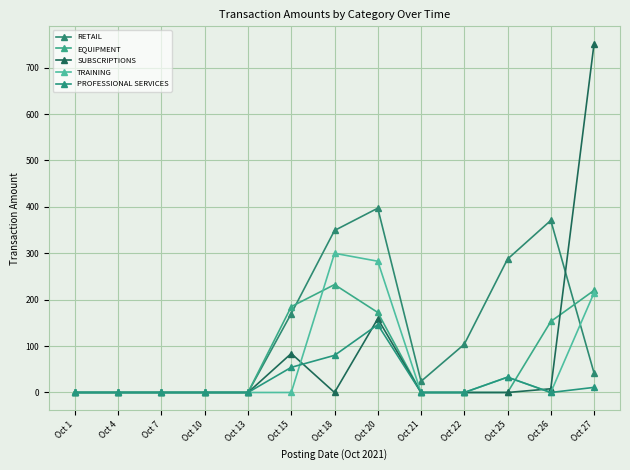

Reading left to right, list all the values displayed in this chart.

RETAIL: Oct 1=0.0	Oct 4=0.0	Oct 7=0.0	Oct 10=0.0	Oct 13=0.0	Oct 15=170.1	Oct 18=349.1	Oct 20=397.2	Oct 21=24.0	Oct 22=104.0	Oct 25=287.4	Oct 26=370.8	Oct 27=42.0
EQUIPMENT: Oct 1=0.0	Oct 4=0.0	Oct 7=0.0	Oct 10=0.0	Oct 13=0.0	Oct 15=185.0	Oct 18=232.5	Oct 20=172.4	Oct 21=0.0	Oct 22=0.0	Oct 25=0.0	Oct 26=153.0	Oct 27=220.0
SUBSCRIPTIONS: Oct 1=0.0	Oct 4=0.0	Oct 7=0.0	Oct 10=0.0	Oct 13=0.0	Oct 15=84.0	Oct 18=0.0	Oct 20=159.0	Oct 21=0.0	Oct 22=0.0	Oct 25=0.0	Oct 26=8.0	Oct 27=751.5
TRAINING: Oct 1=0.0	Oct 4=0.0	Oct 7=0.0	Oct 10=0.0	Oct 13=0.0	Oct 15=0.0	Oct 18=300.0	Oct 20=282.9	Oct 21=0.0	Oct 22=0.0	Oct 25=33.0	Oct 26=0.0	Oct 27=214.8
PROFESSIONAL SERVICES: Oct 1=0.0	Oct 4=0.0	Oct 7=0.0	Oct 10=0.0	Oct 13=0.0	Oct 15=54.2	Oct 18=80.0	Oct 20=146.2	Oct 21=0.0	Oct 22=0.0	Oct 25=33.0	Oct 26=0.0	Oct 27=11.0